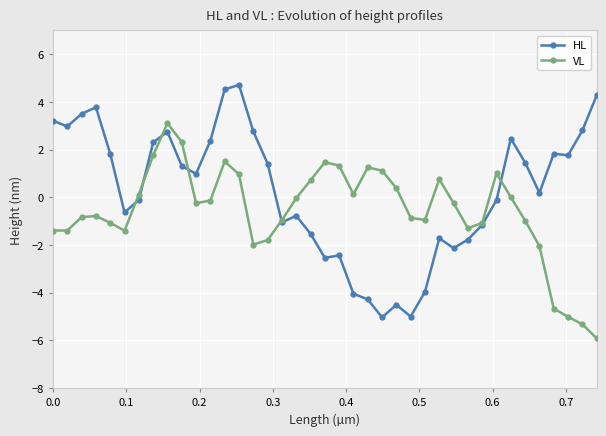

Is this an area chart (filled region under the line)?

No